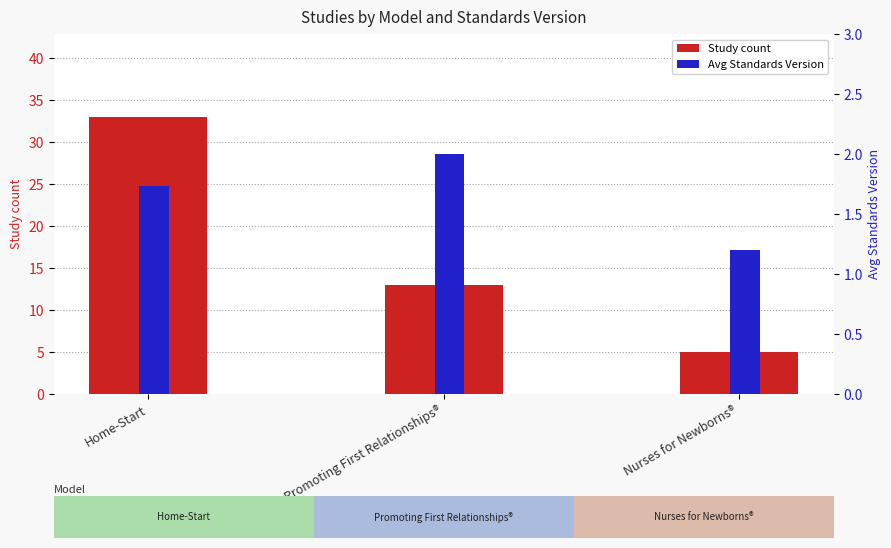

What is the value of the Avg Standards Version bar at the 2nd from the left?

2.0